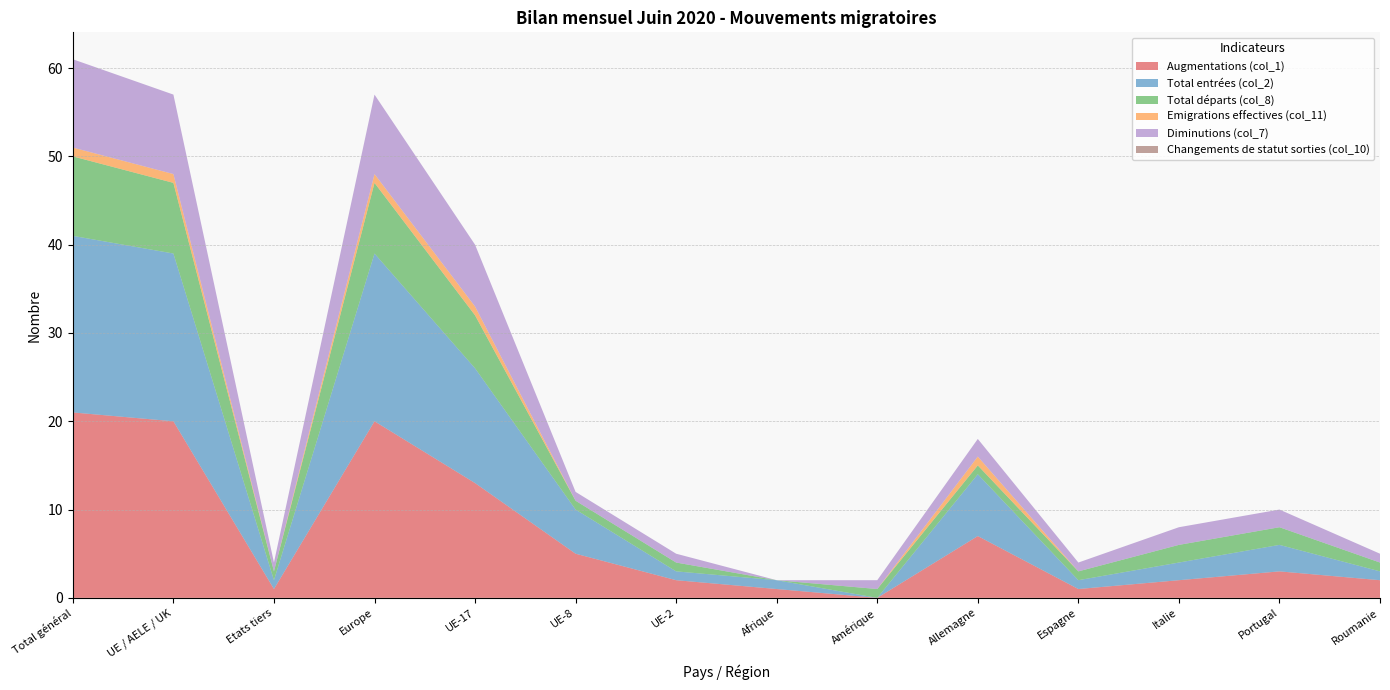

Reading left to right, extract all data points from this chart.

Augmentations (col_1): 21	20	1	20	13	5	2	1	0	7	1	2	3	2
Total entrées (col_2): 20	19	1	19	13	5	1	1	0	7	1	2	3	1
Total départs (col_8): 9	8	1	8	6	1	1	0	1	1	1	2	2	1
Emigrations effectives (col_11): 1	1	0	1	1	0	0	0	0	1	0	0	0	0
Diminutions (col_7): 10	9	1	9	7	1	1	0	1	2	1	2	2	1
Changements de statut sorties (col_10): 0	0	0	0	0	0	0	0	0	0	0	0	0	0